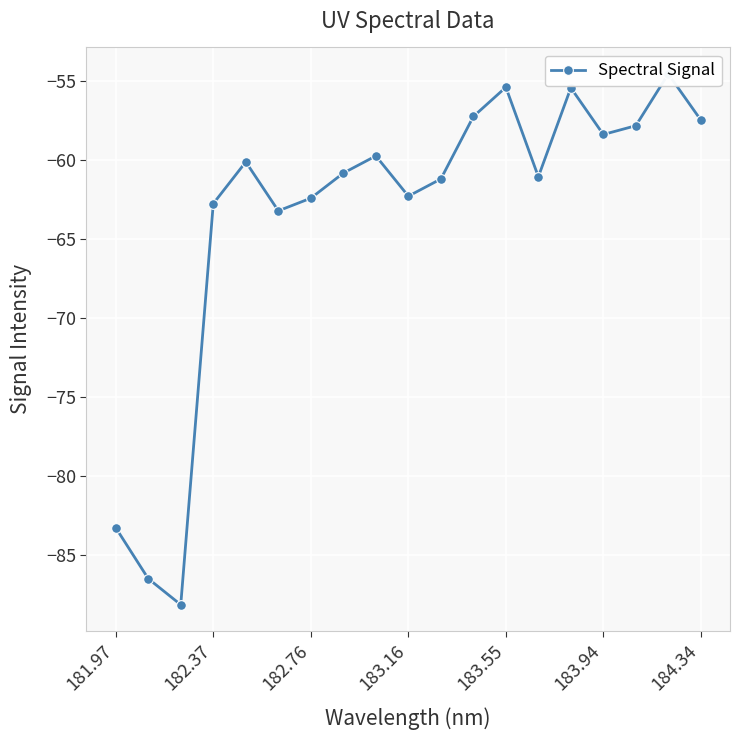

How many points are lower than both their immediate neighbors (excluding endpoints)?

5